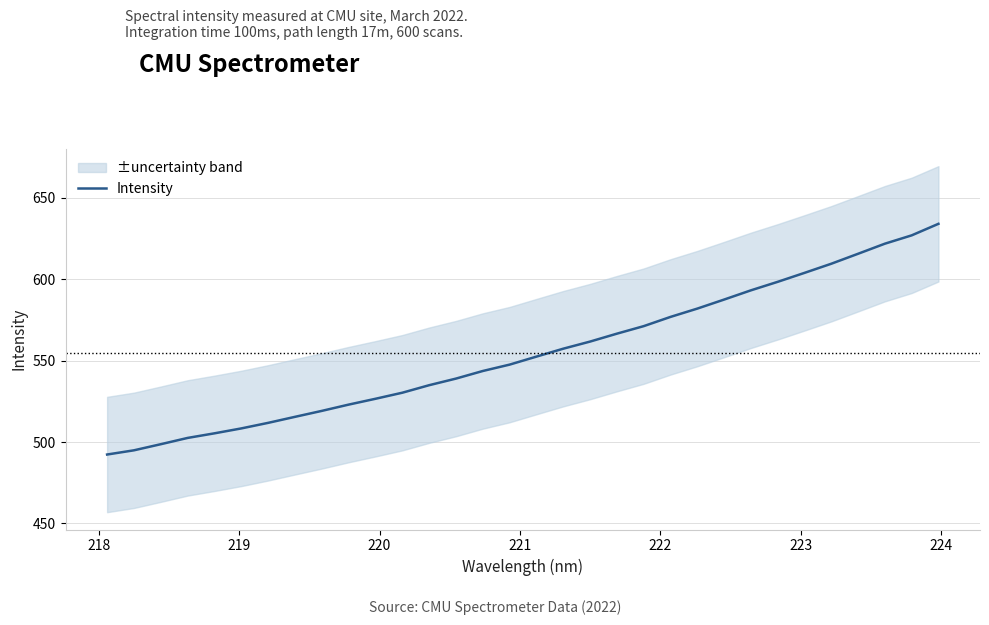

How many data points are less than 552?

16